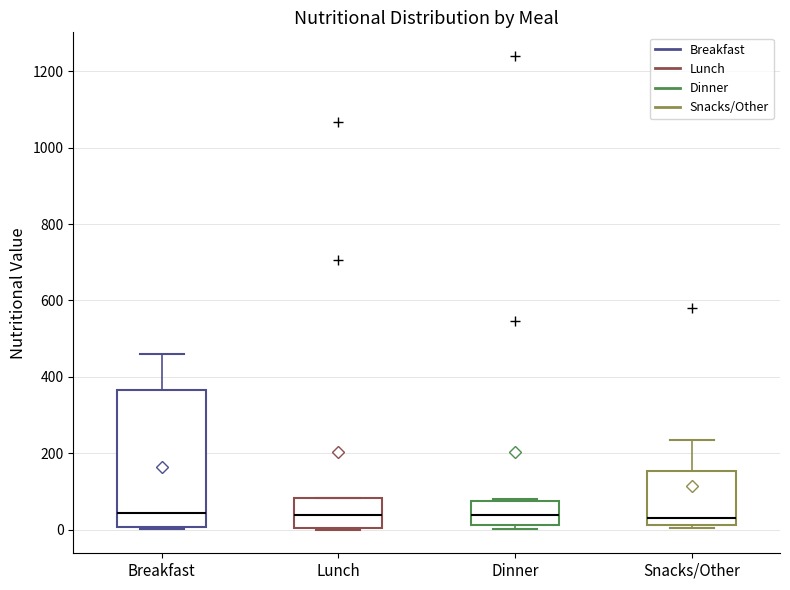

Which box is the tallest, from its lower edge to its upper edge?

Breakfast